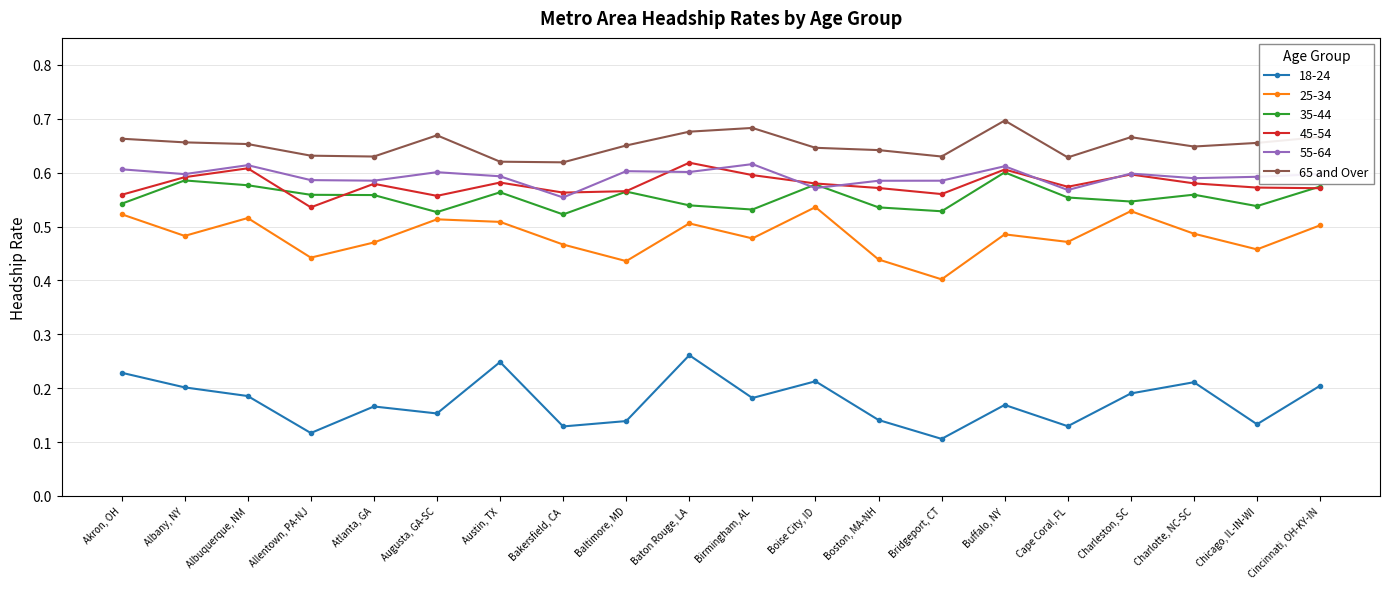

List the labels in order of 35-44 value, largest first.

Buffalo, NY, Albany, NY, Boise City, ID, Albuquerque, NM, Cincinnati, OH-KY-IN, Baltimore, MD, Austin, TX, Charlotte, NC-SC, Allentown, PA-NJ, Atlanta, GA, Cape Coral, FL, Charleston, SC, Akron, OH, Baton Rouge, LA, Chicago, IL-IN-WI, Boston, MA-NH, Birmingham, AL, Bridgeport, CT, Augusta, GA-SC, Bakersfield, CA